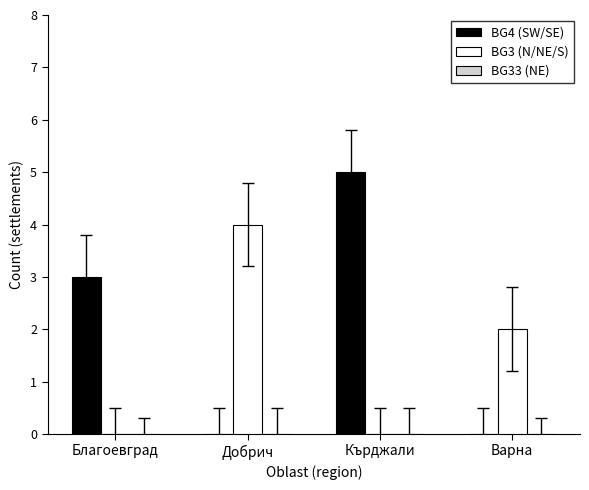

The value of BG4 (SW/SE) at Добрич is 0. True or false?

True